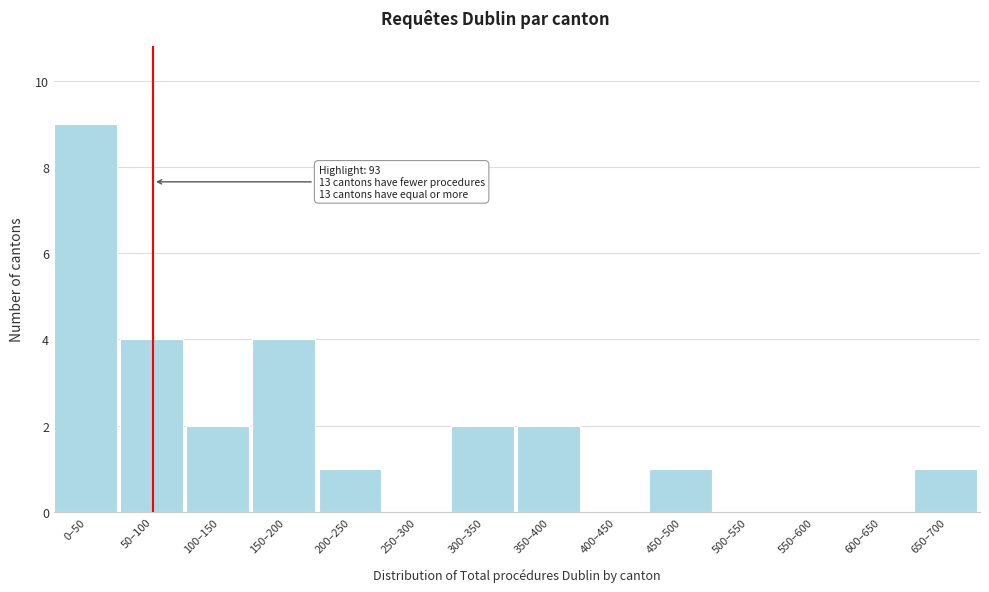

Reading right to left, extract all data points from this chart.

650–700=1	600–650=0	550–600=0	500–550=0	450–500=1	400–450=0	350–400=2	300–350=2	250–300=0	200–250=1	150–200=4	100–150=2	50–100=4	0–50=9